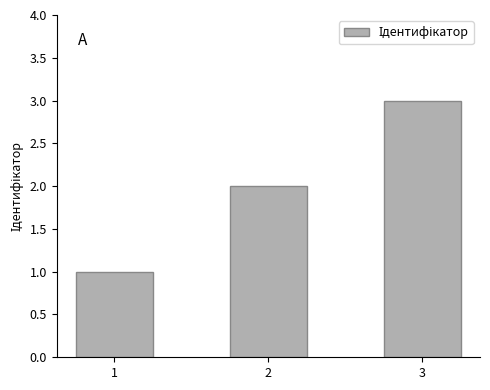

What is the greatest value displayed?

3